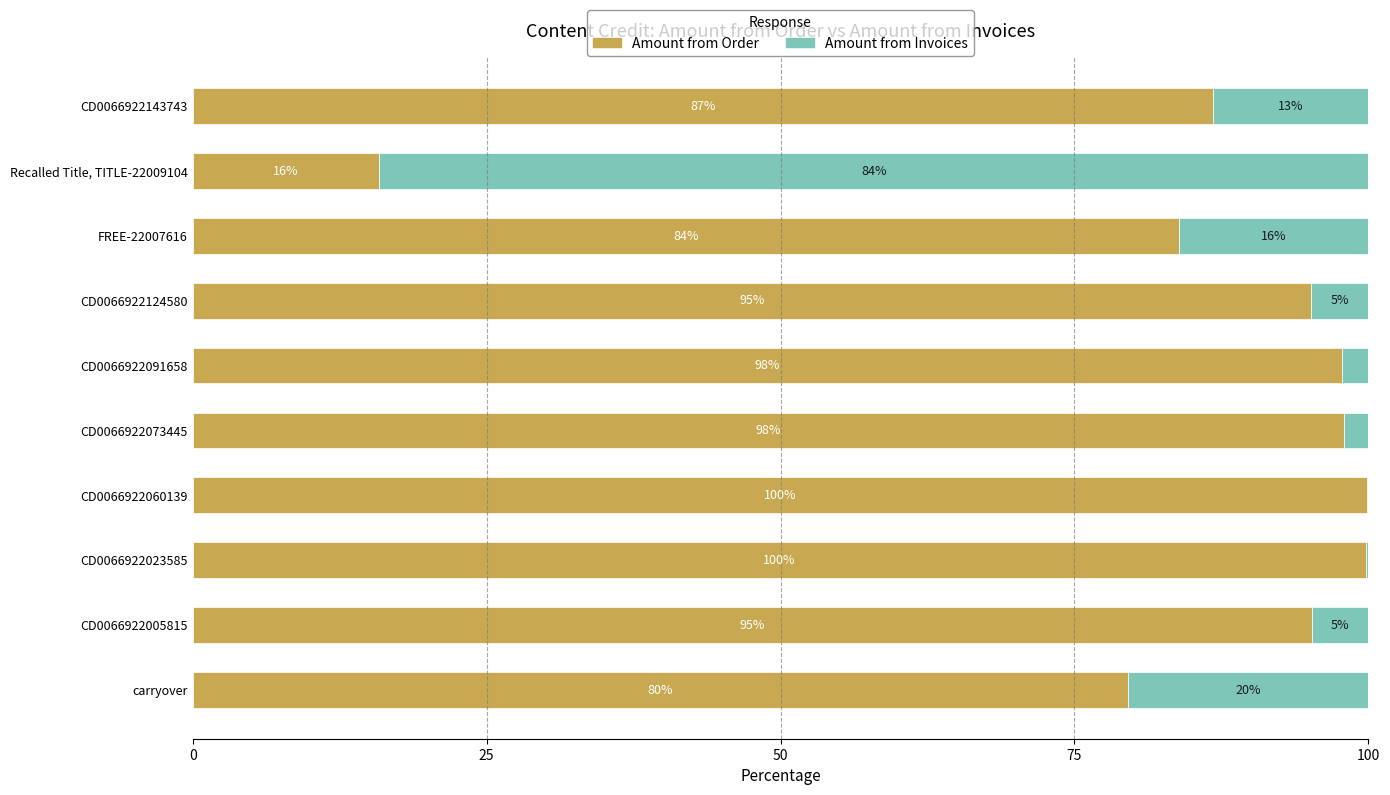

At which label is Amount from Order closest to 57?

carryover